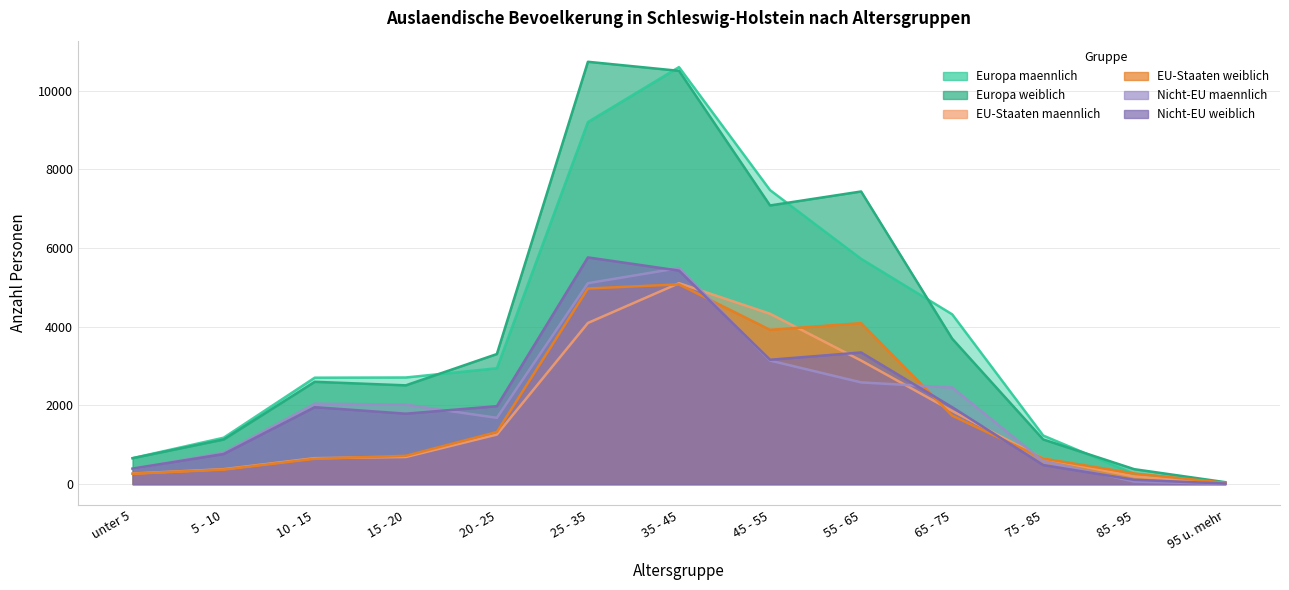

Which category has the lowest value in the Europa maennlich series?

95 u. mehr